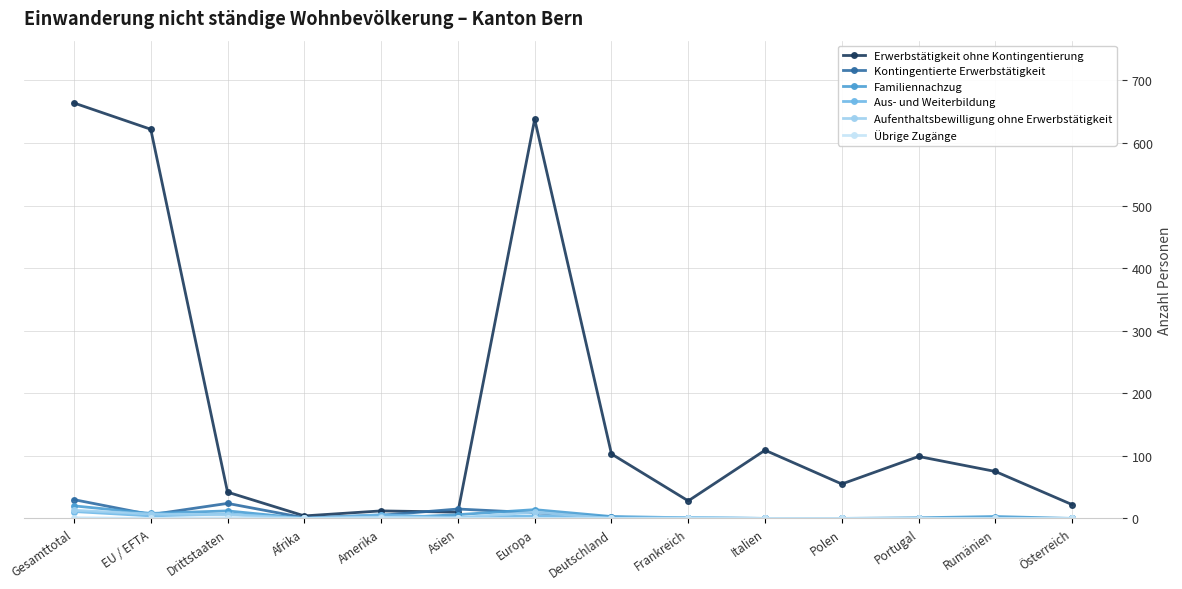

Which series has the largest range (max minus min)?

Erwerbstätigkeit ohne Kontingentierung